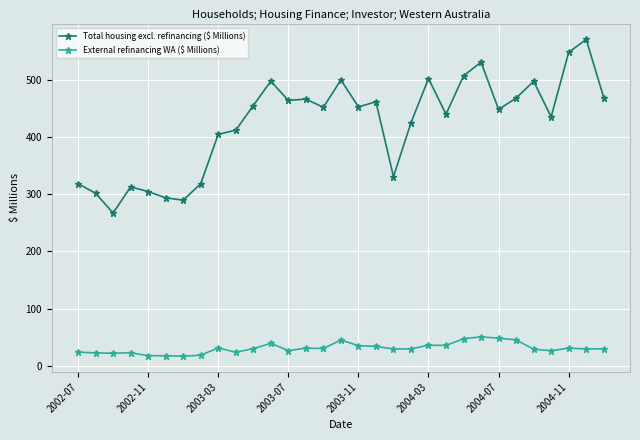

What is the sum of all External refinancing WA ($ Millions) values?

954.7